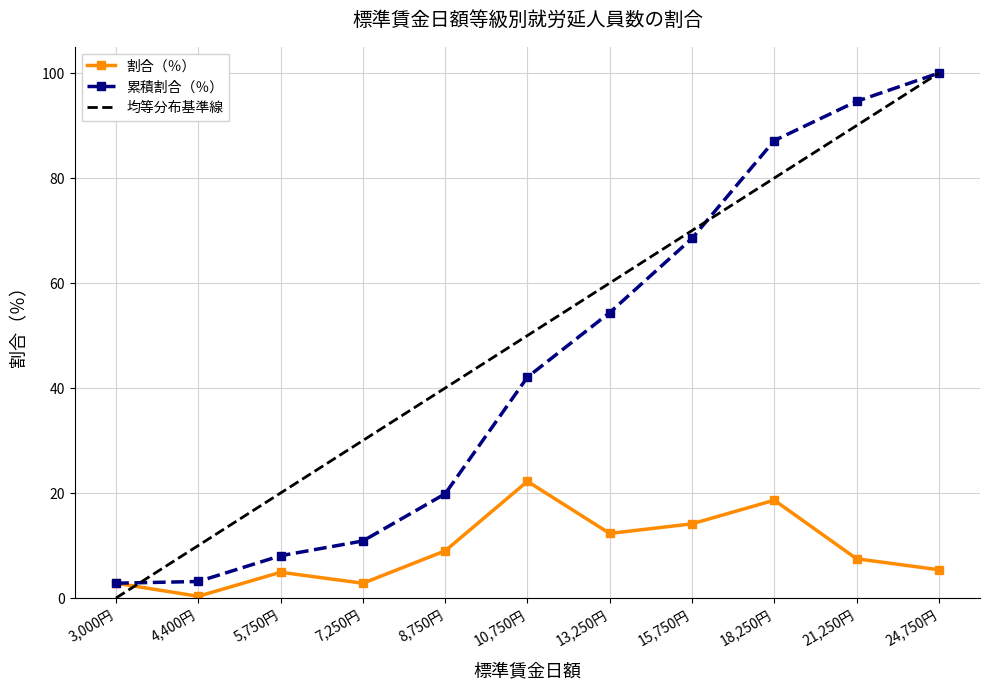

Count the 均等分布基準線 values in the range 20 to 80.

7